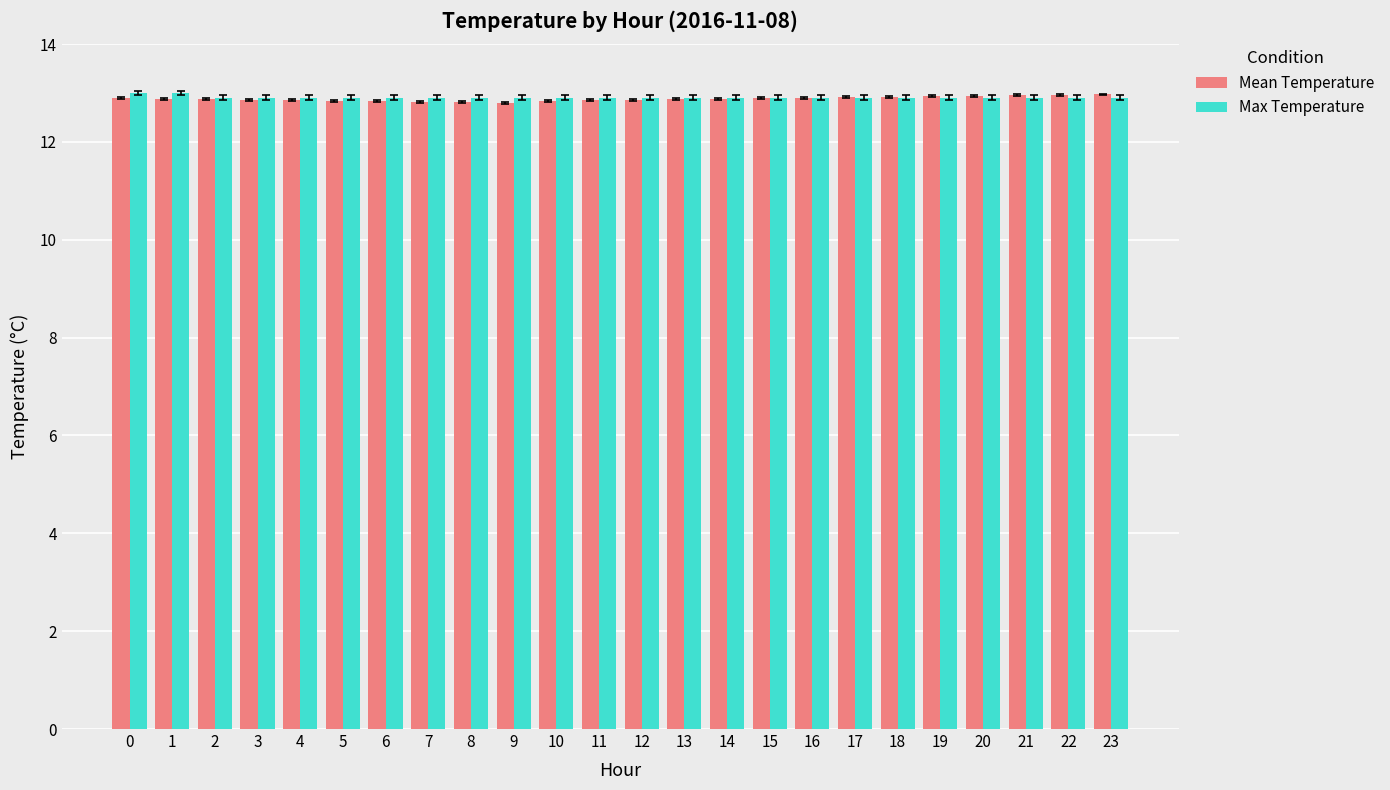

How many bars are there in total?

48